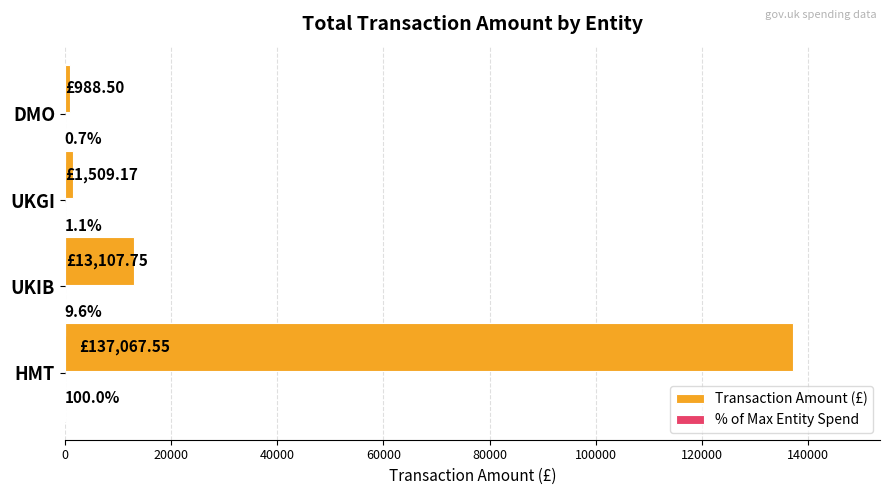

Which series has the largest total across all categories?

Transaction Amount (£)